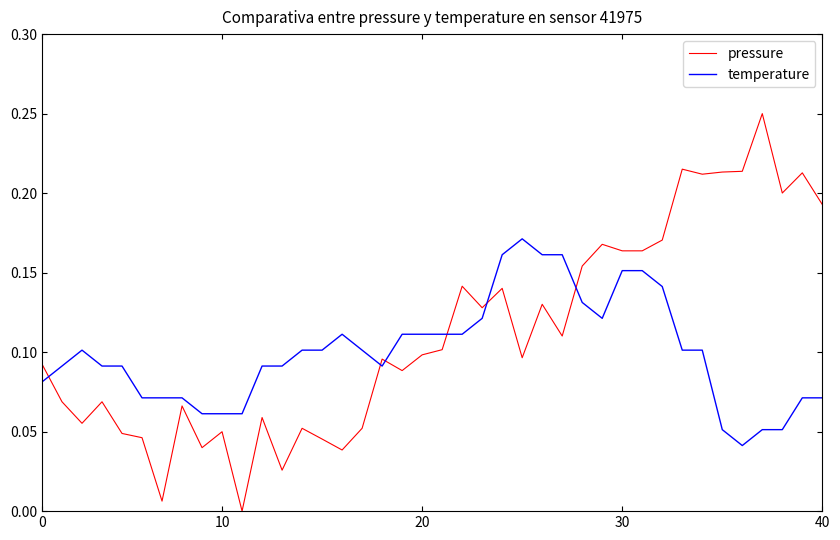

Does the chart have visible grid lines?

No